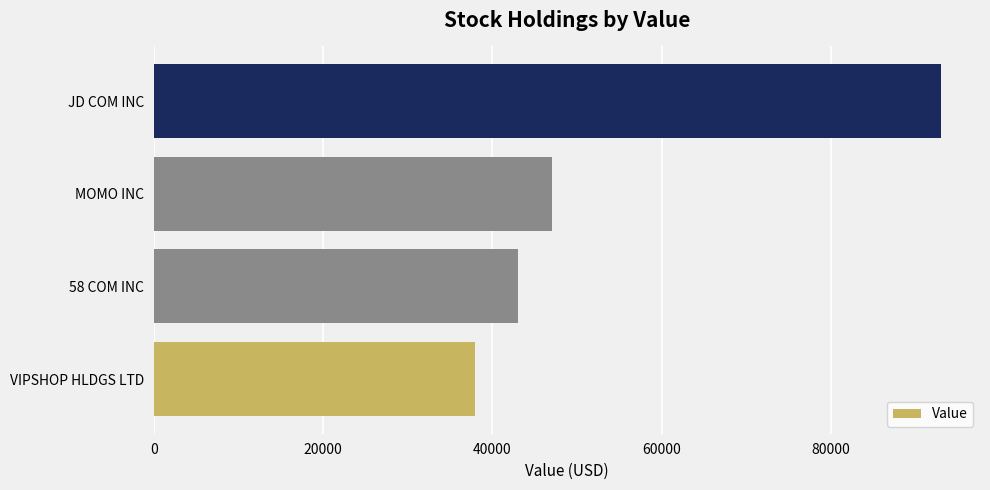

Reading bottom to top, what are all the values shown in this chart?

38000	43000	47000	93000